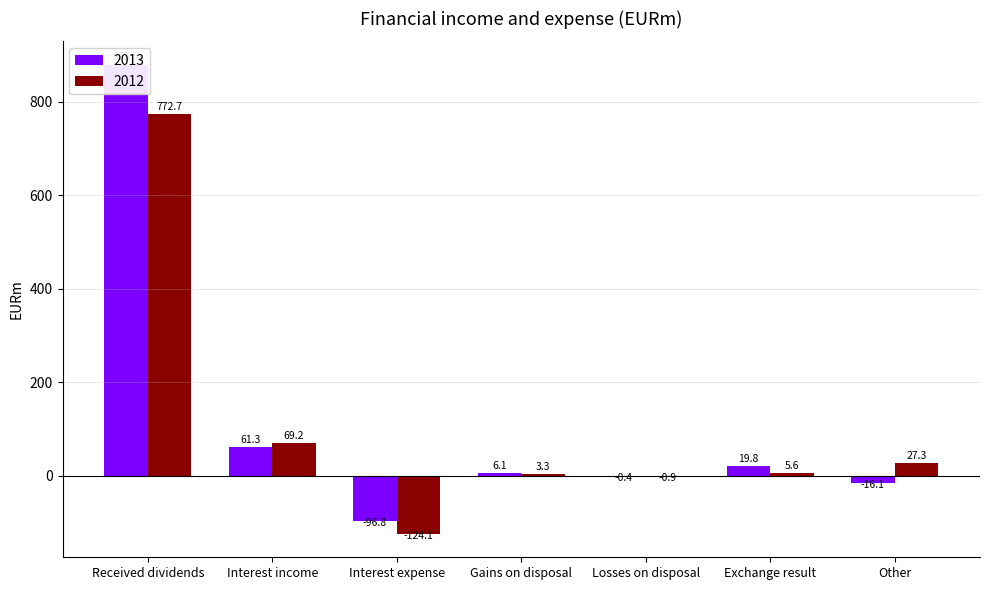

What is the label of the 2nd bar from the right?

Exchange result